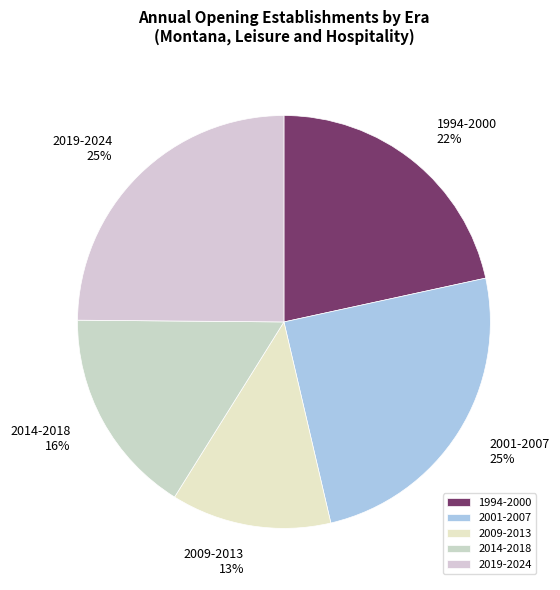

To the nearest percent, what portion does 2014-2018 represent?

16%